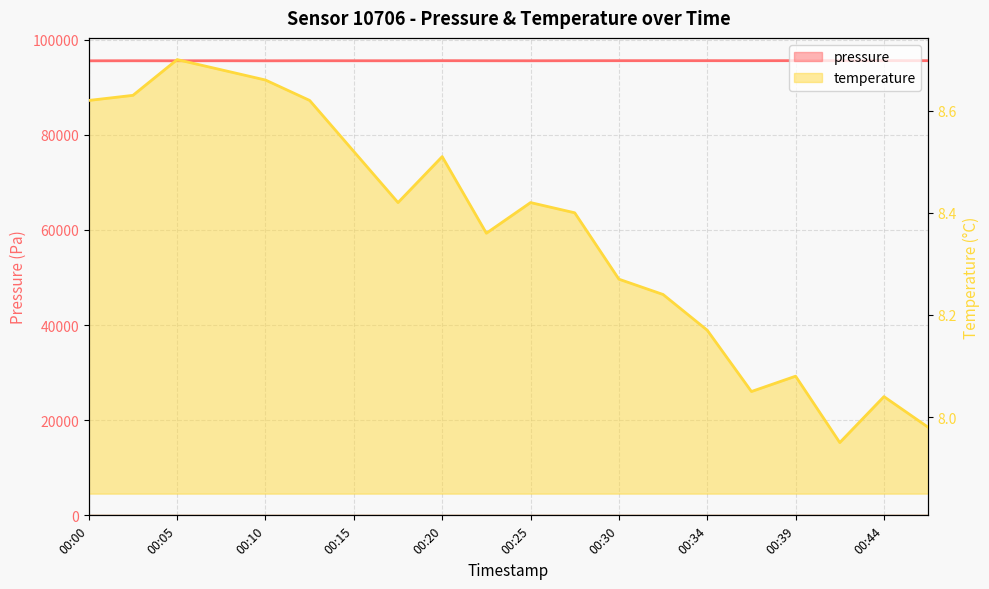

Between 00:30 and 00:32, which series saw the biggest shift?

pressure